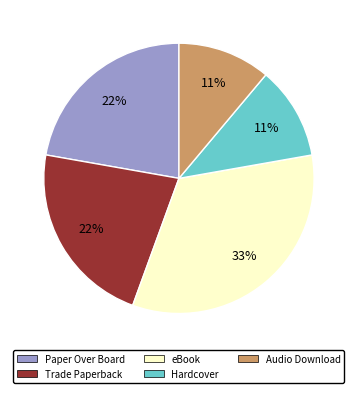

To the nearest percent, what percentage of the pie is Audio Download?

11%